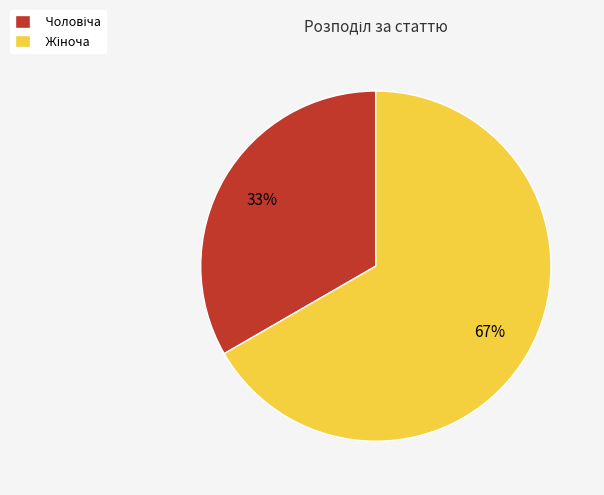

Is there a majority slice in this chart?

Yes